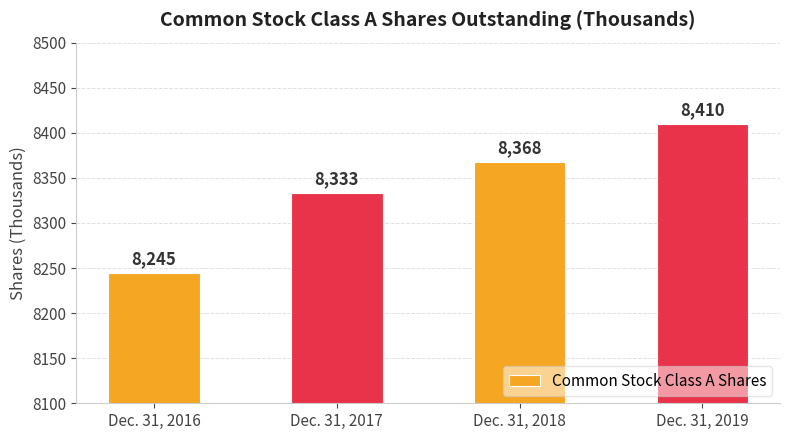

What is the difference between the values at Dec. 31, 2018 and Dec. 31, 2016?

123